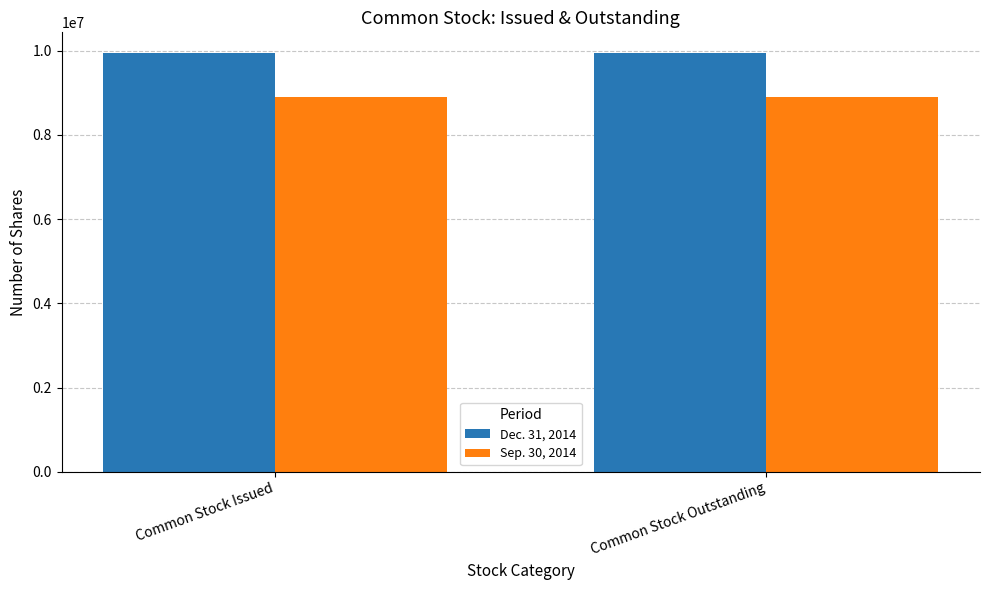

What is the average value of the Sep. 30, 2014 series?

8911263